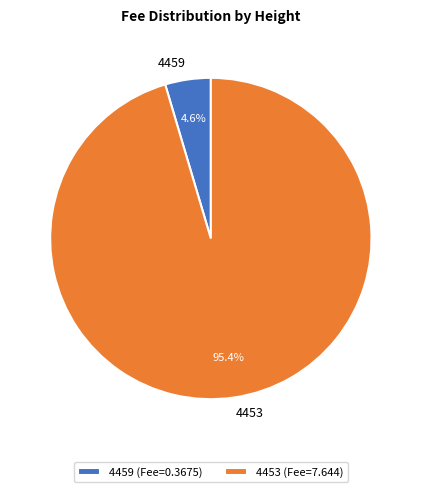

To the nearest percent, what is the difference between the 4453 and 4459 slice percentages?

91%